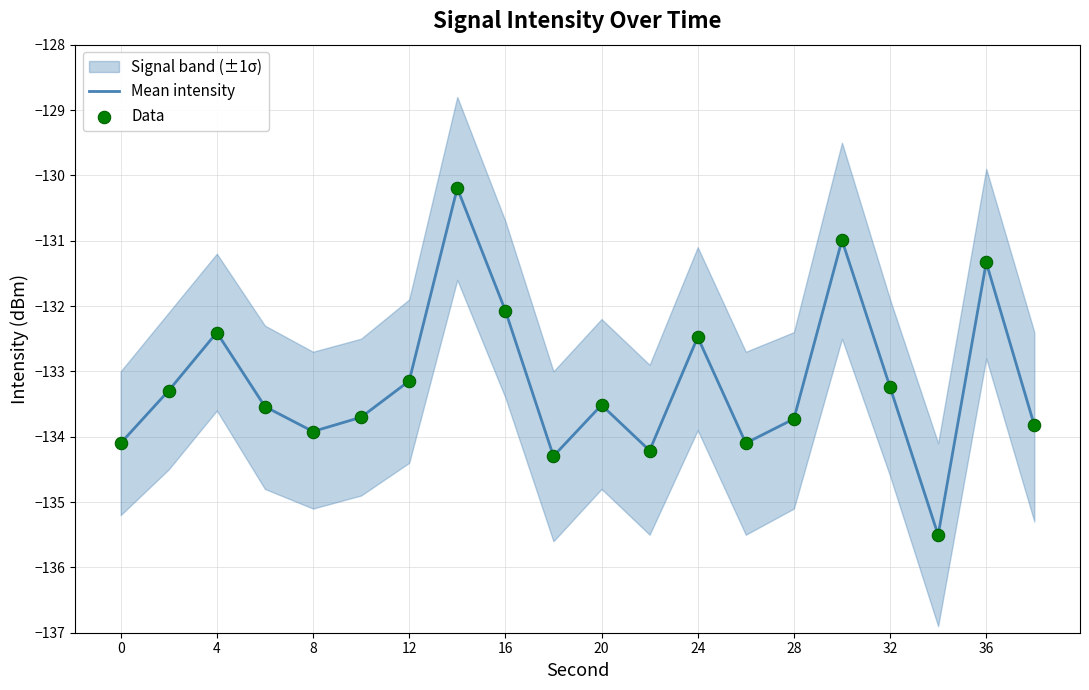

The value of Mean intensity at 8 is -133.9. True or false?

True